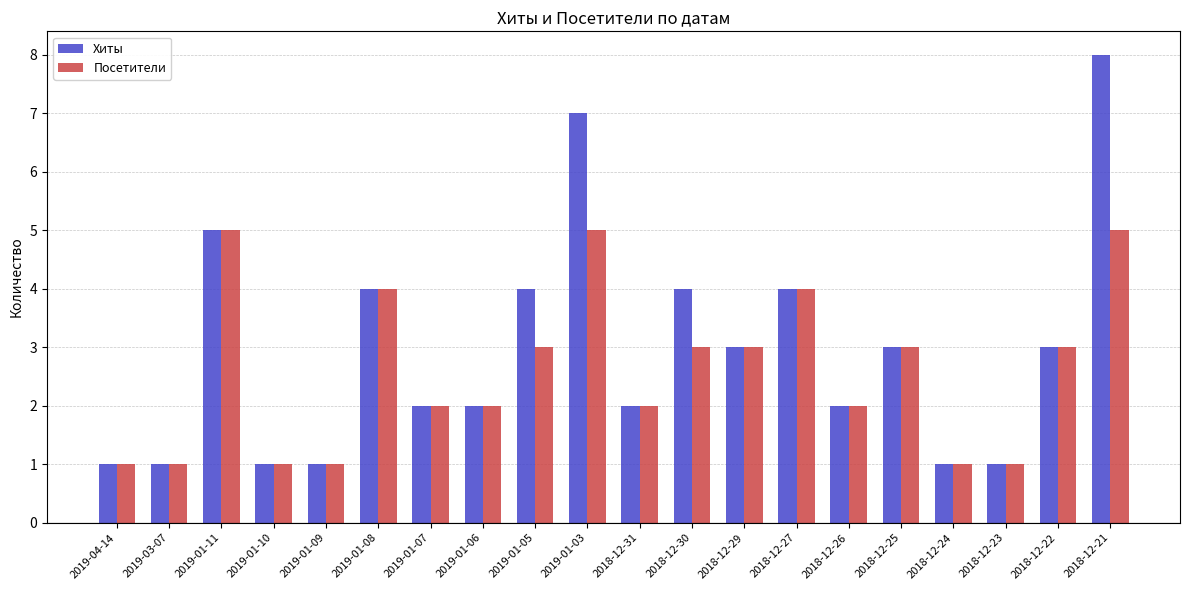

What is the sum of the Посетители values at 2018-12-27 and 2018-12-31?

6